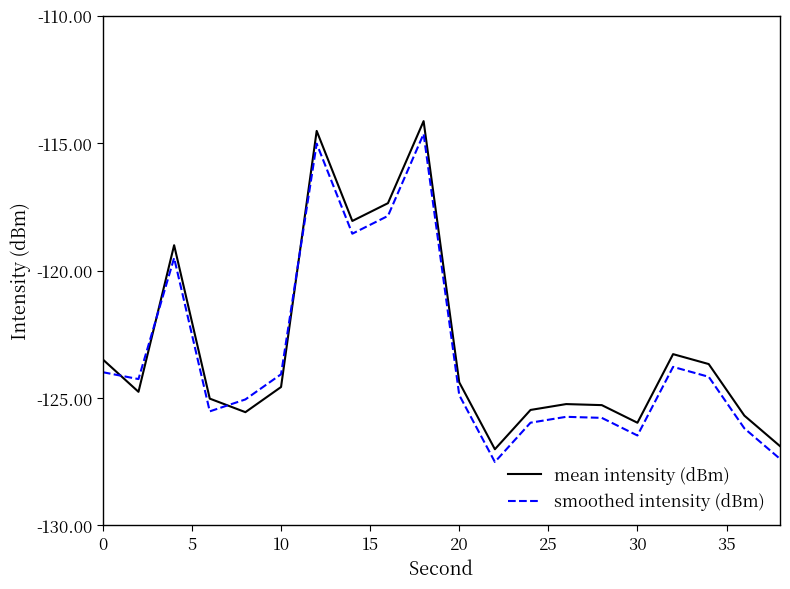

How many times do smoothed intensity (dBm) and mean intensity (dBm) cross each other?

4